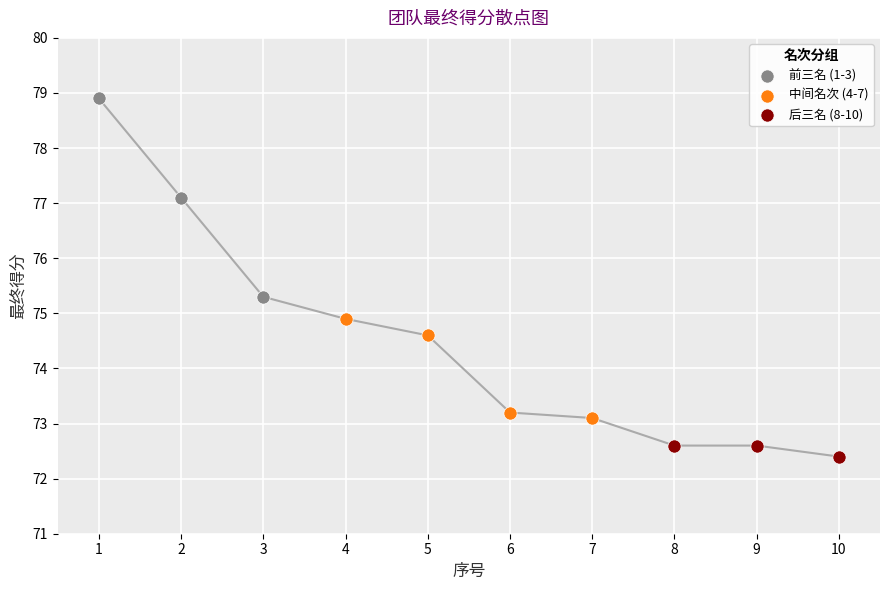

Which series contains the highest Y value?

前三名 (1-3)